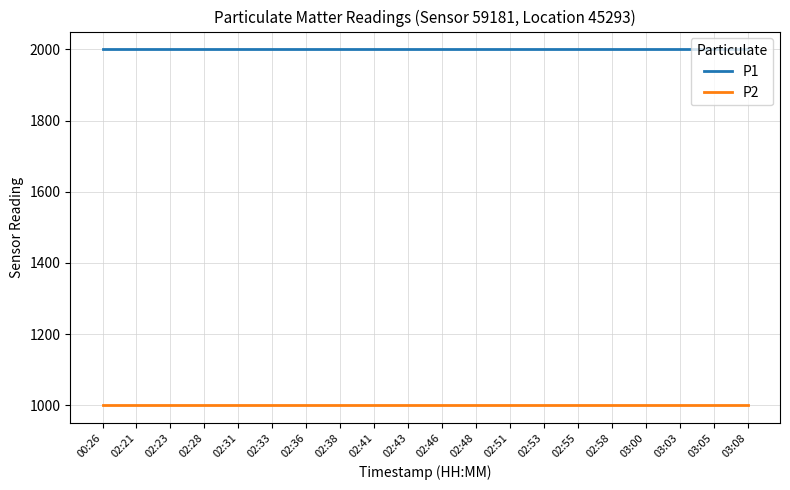

Rank the series by their maximum value, from lowest to highest.

P2, P1